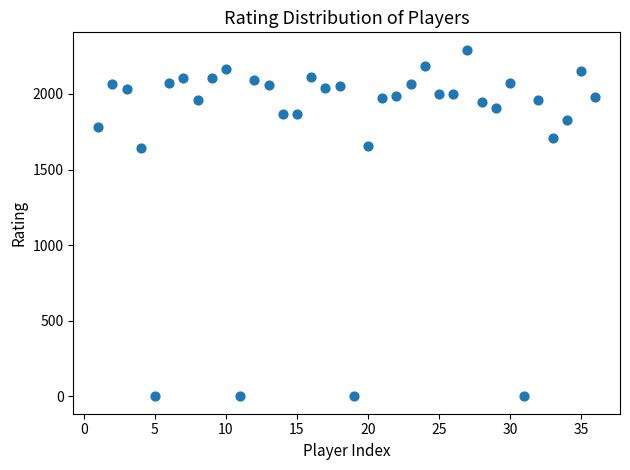

What is the range of X values (max minus min)?

35